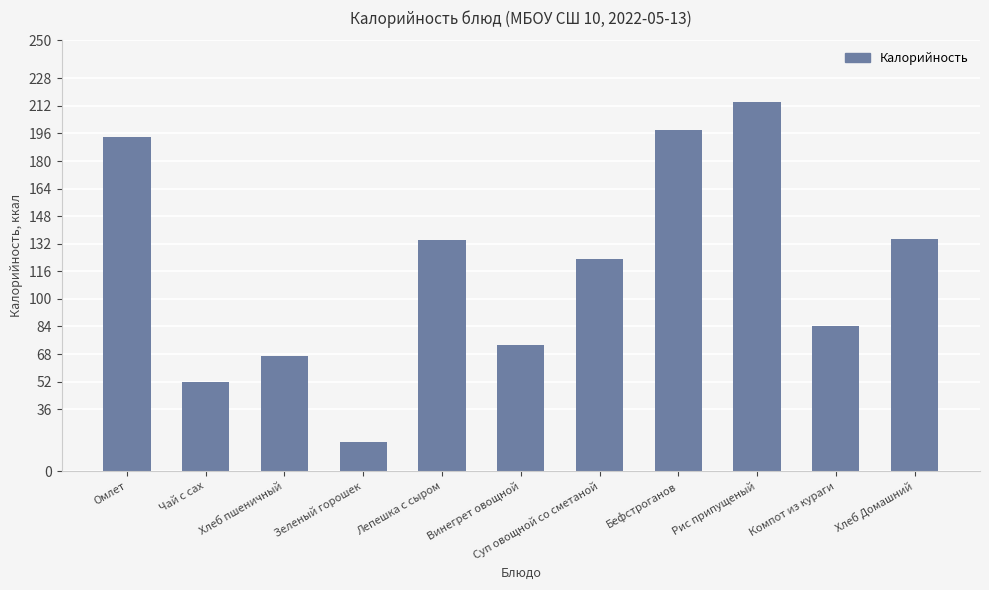

At which category does the chart reach its minimum across all series?

Зеленый горошек